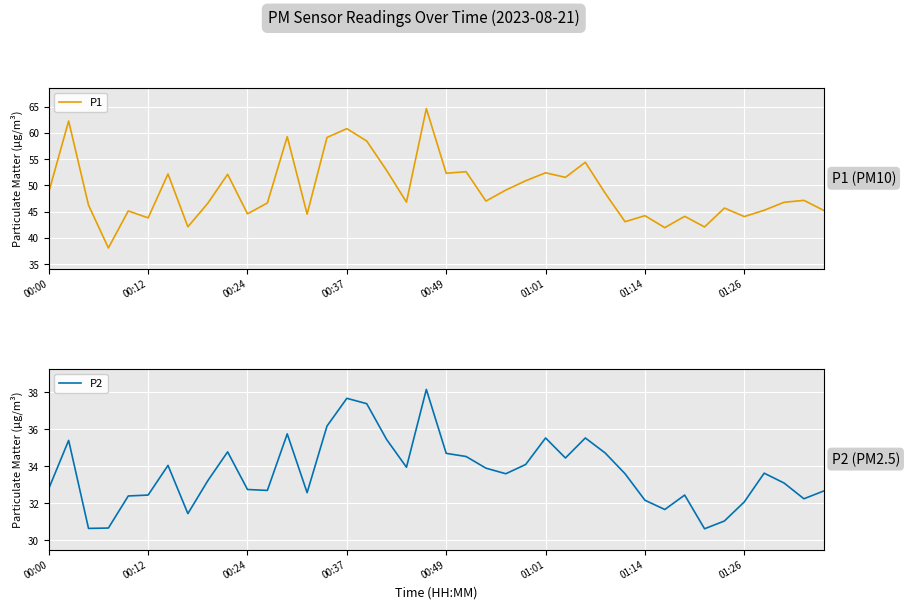

What is the lowest value of the P1 series?

38.1